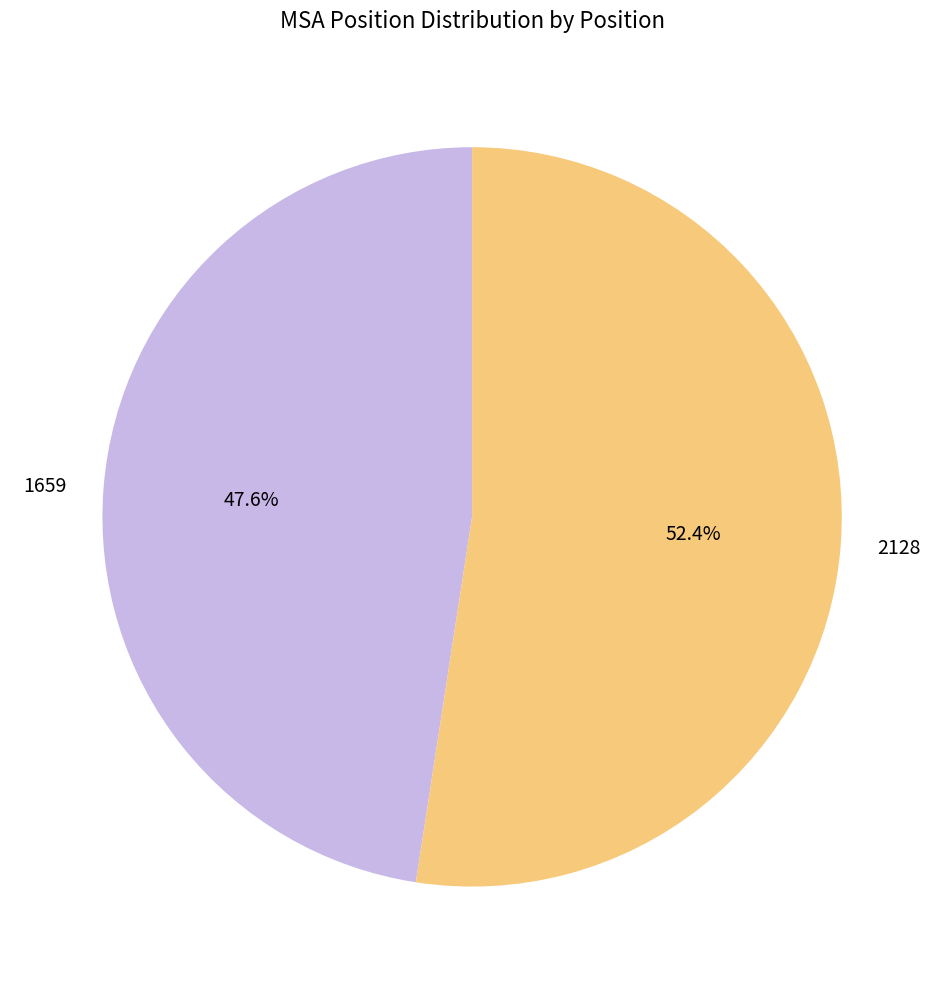

True or false: 1659 accounts for 48% of the total.

True